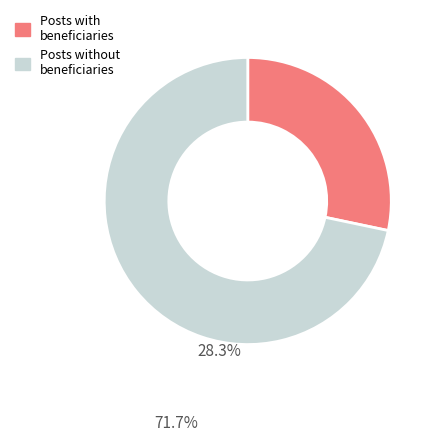

How many segments does this pie chart have?

2